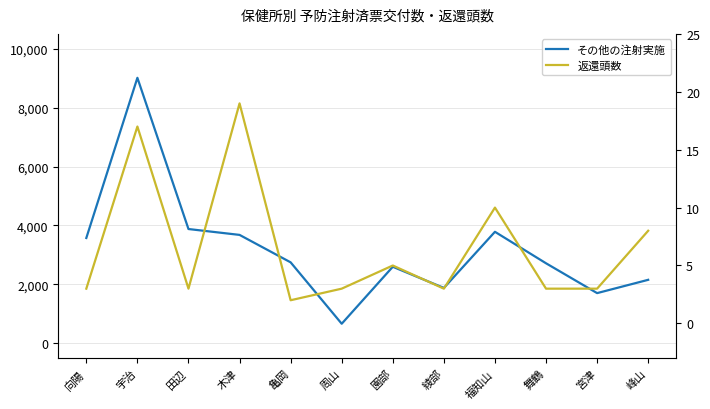

At how many categories does at least one series exceed 6747?

1